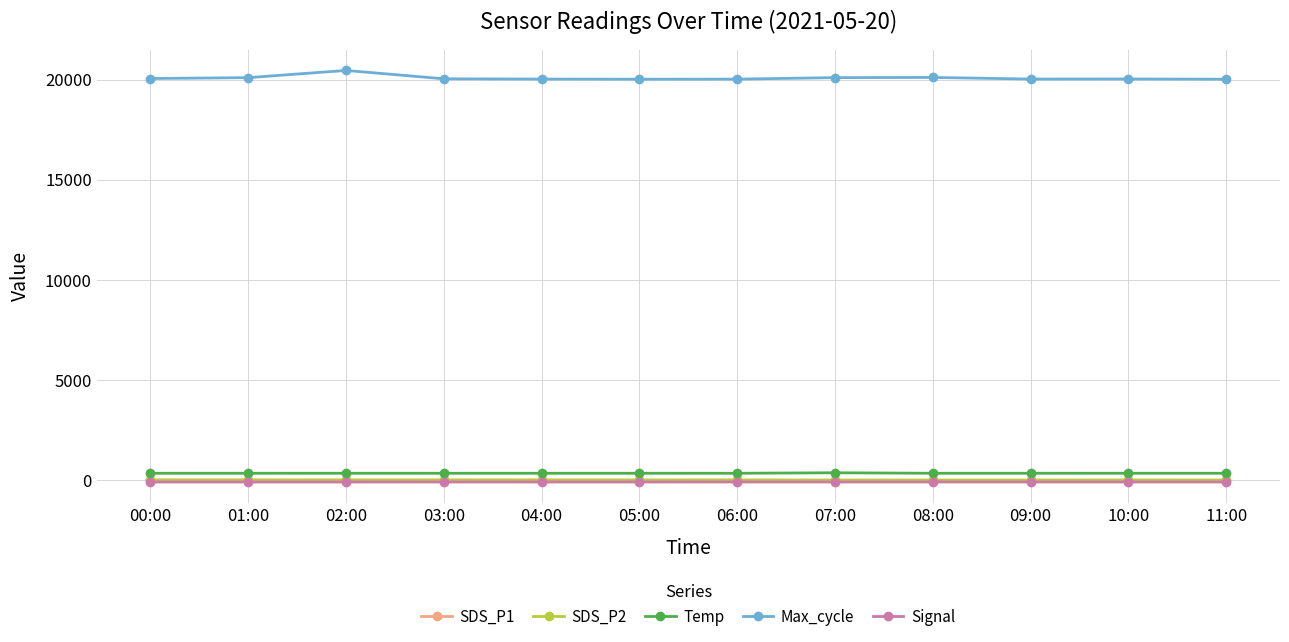

True or false: SDS_P1 and Temp intersect in this chart.

False